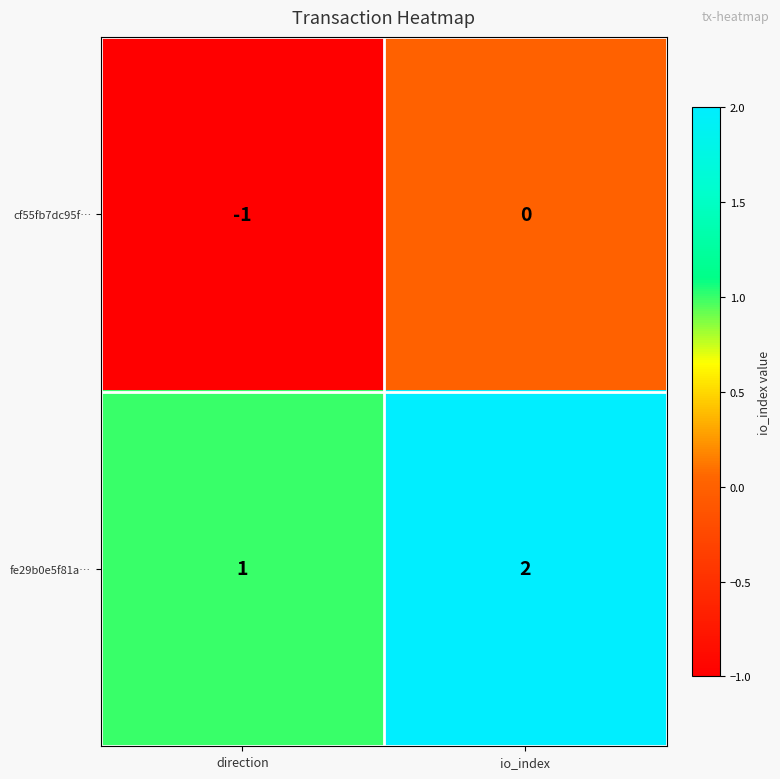

Where is cf55fb7dc95f… nearest to the value 0?

io_index